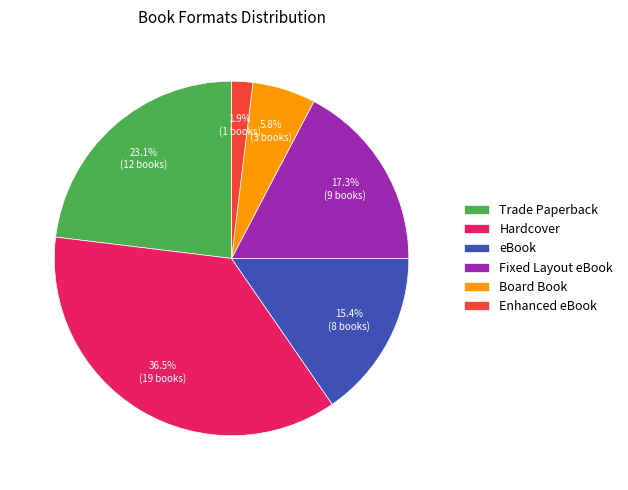

Which slice is the smallest?

Enhanced eBook